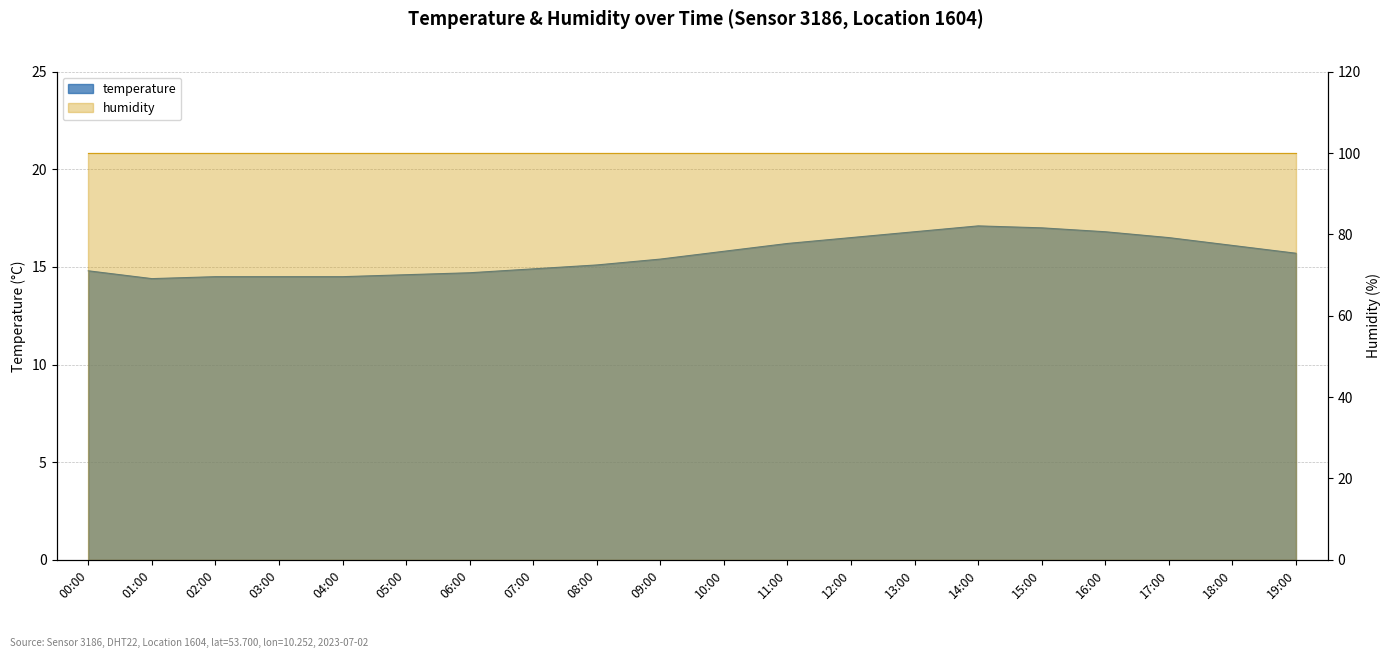

Does the chart display data point markers on the line(s)?

No